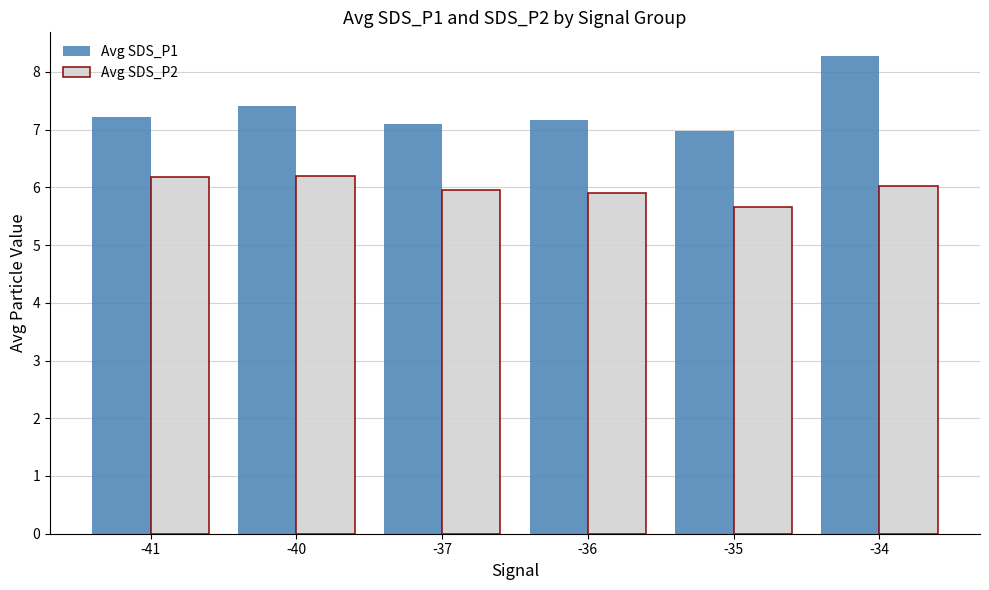

What is the difference between the highest and lowest values at -35?

1.3